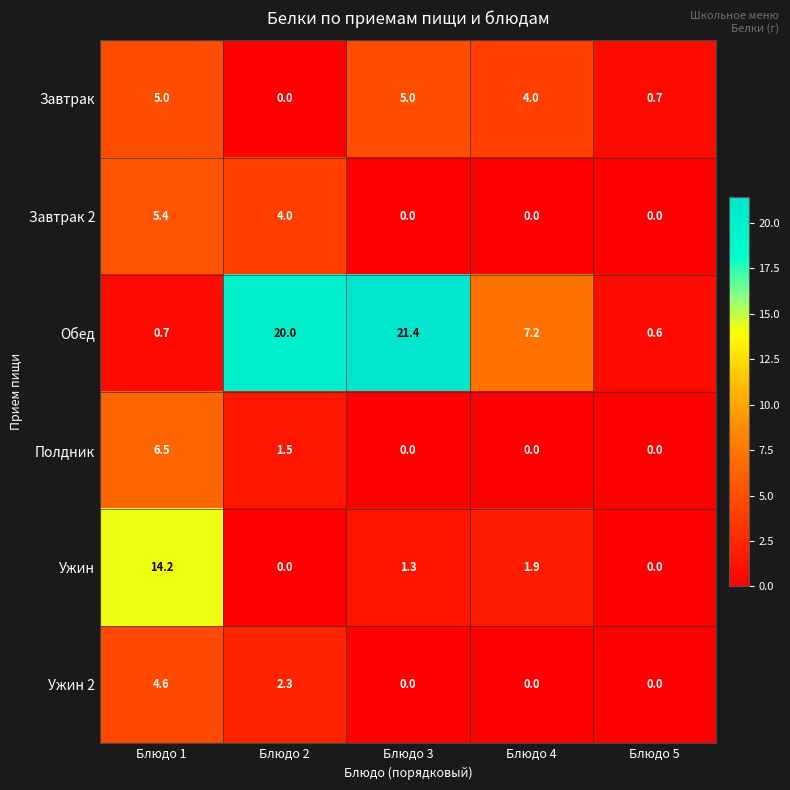

Reading left to right, what are all the values shown in this chart?

Завтрак: Блюдо 1=5.0	Блюдо 2=0.0	Блюдо 3=5.0	Блюдо 4=4.0	Блюдо 5=0.7
Завтрак 2: Блюдо 1=5.4	Блюдо 2=4.0	Блюдо 3=0.0	Блюдо 4=0.0	Блюдо 5=0.0
Обед: Блюдо 1=0.7	Блюдо 2=20.0	Блюдо 3=21.4	Блюдо 4=7.2	Блюдо 5=0.6
Полдник: Блюдо 1=6.5	Блюдо 2=1.5	Блюдо 3=0.0	Блюдо 4=0.0	Блюдо 5=0.0
Ужин: Блюдо 1=14.2	Блюдо 2=0.0	Блюдо 3=1.3	Блюдо 4=1.9	Блюдо 5=0.0
Ужин 2: Блюдо 1=4.6	Блюдо 2=2.3	Блюдо 3=0.0	Блюдо 4=0.0	Блюдо 5=0.0